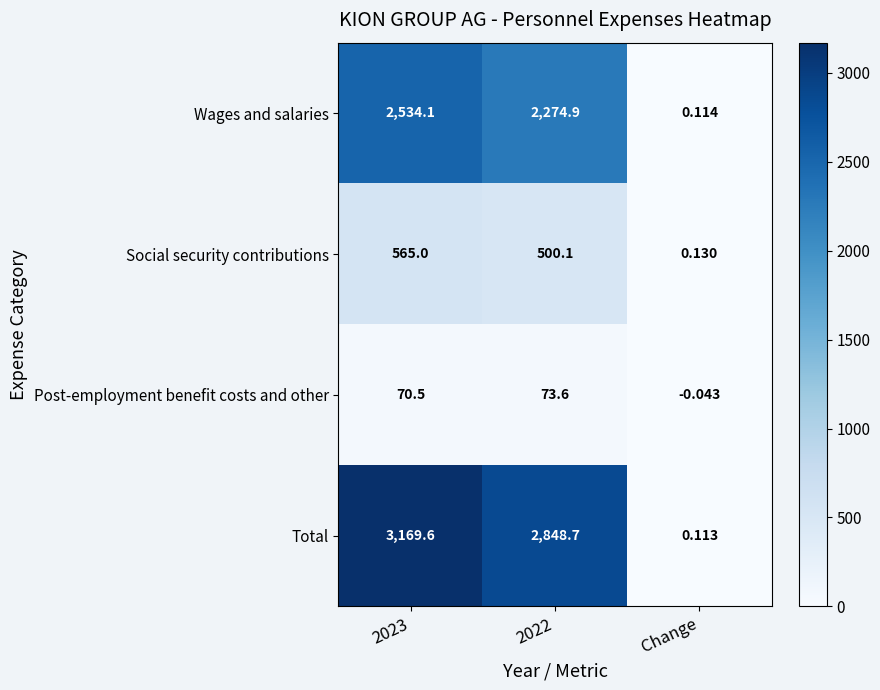

Which series has the largest total across all categories?

Total